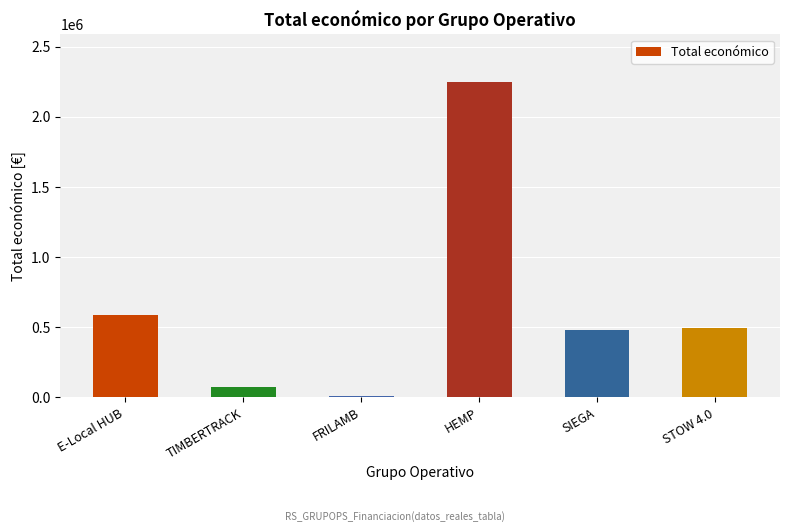

True or false: the data shows 479561 at SIEGA.

True